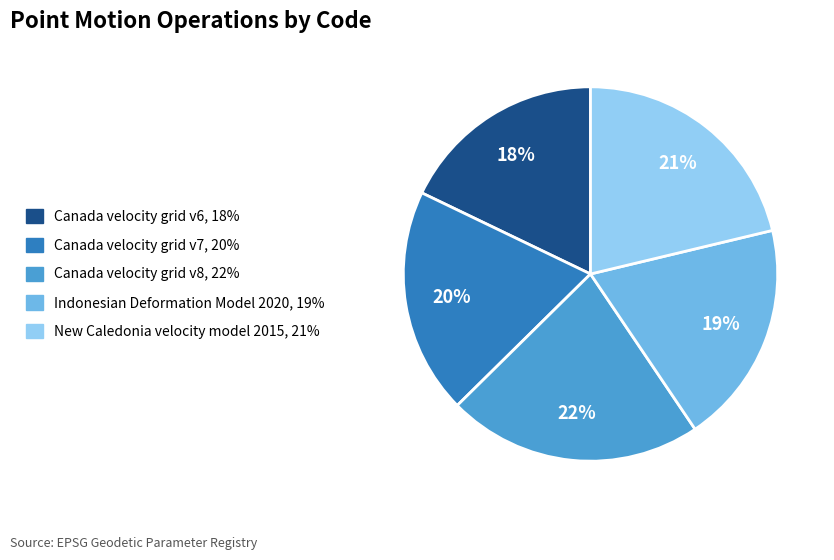

Is there a majority slice in this chart?

No